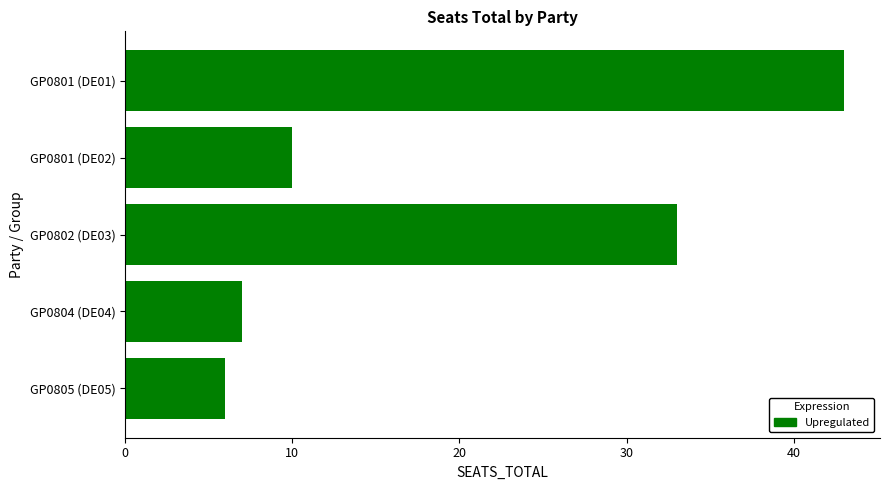

True or false: the data shows 63 at GP0801 (DE01).

False